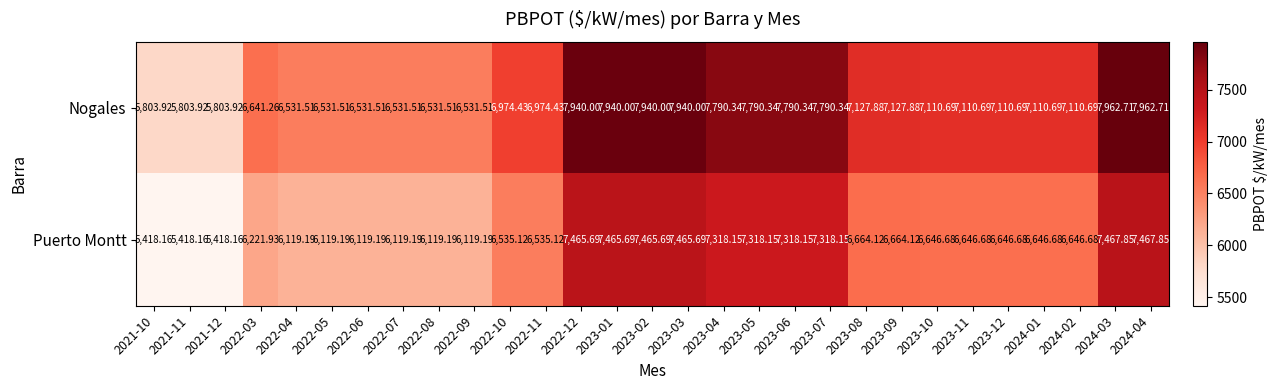

Which series has the widest spread of values?

Nogales